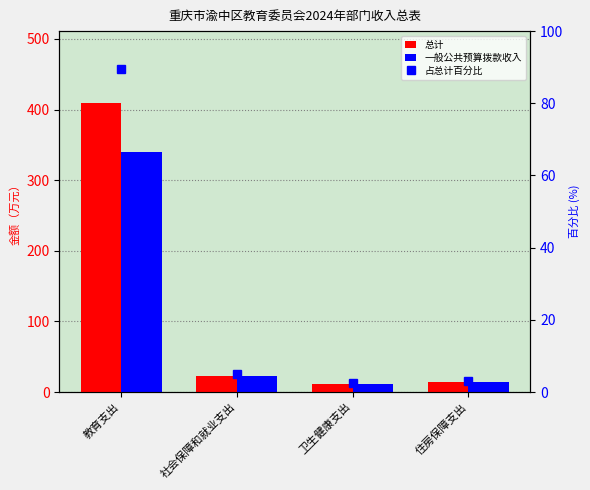

How many data points in 总计 are above 22?

2